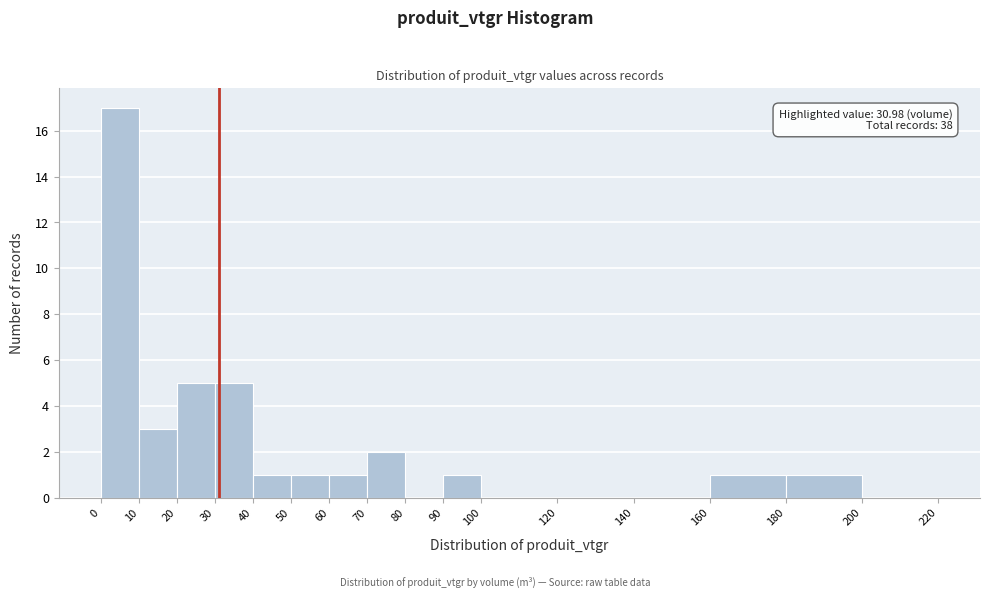

Over which range of the x-axis is the bar tallest?

0 to 10